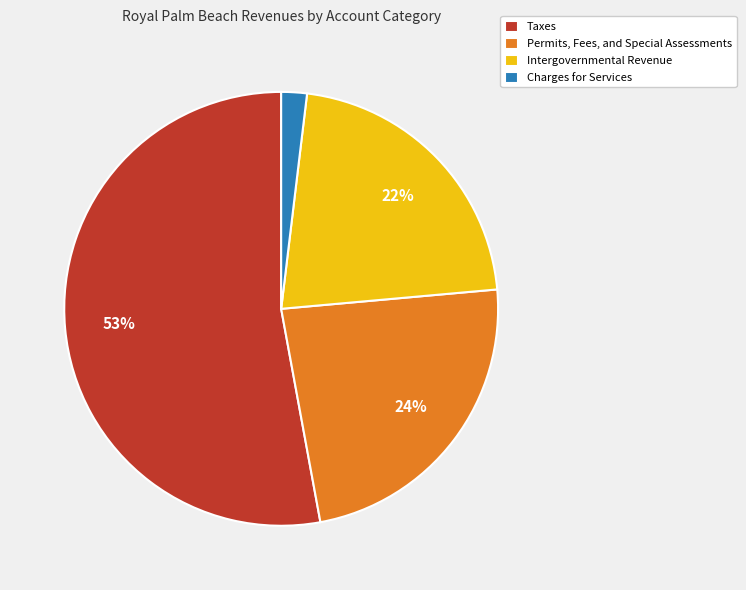

What is the ratio of the value at Permits, Fees, and Special Assessments to the value at Intergovernmental Revenue?

1.1